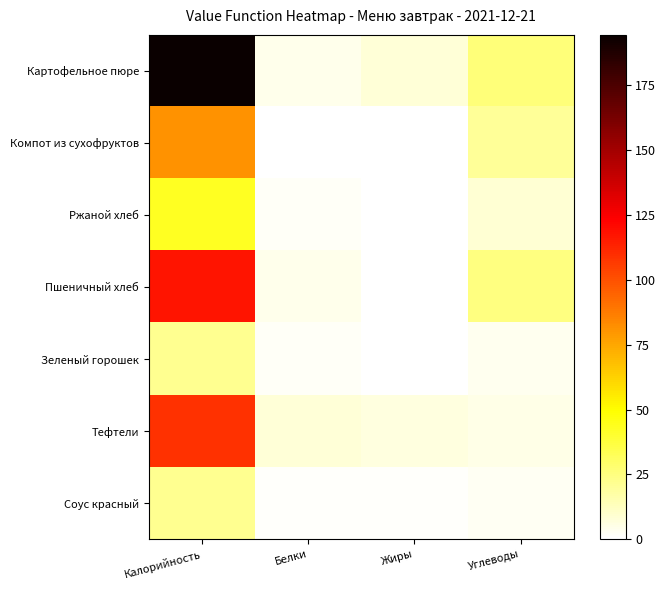

Which series has the widest spread of values?

Картофельное пюре